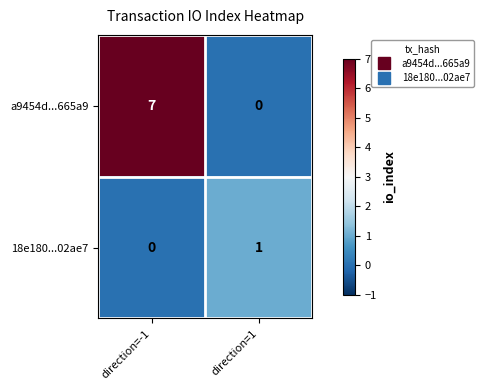

At which label is 18e180...02ae7 closest to 0?

direction=-1